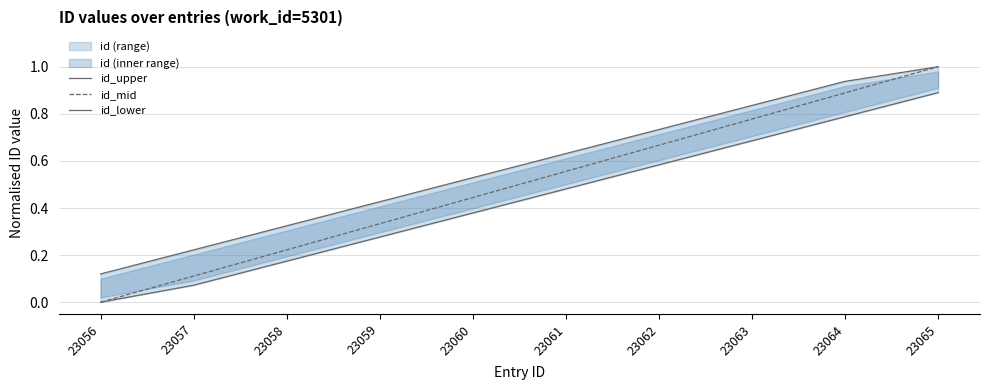

Which series has the widest spread of values?

id_mid